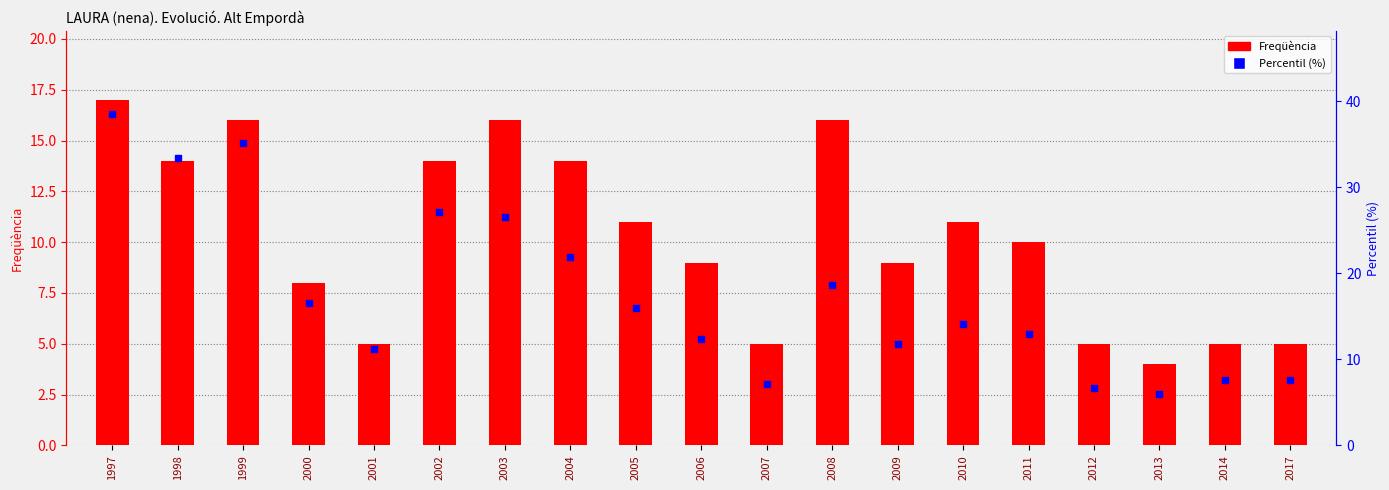

At how many categories does at least one series exceed 19?

6